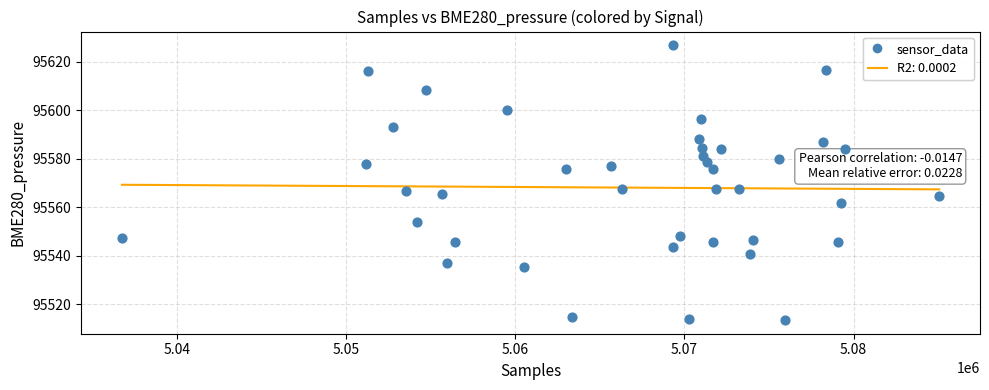

What is the range of X values (max minus min)?

48309.0